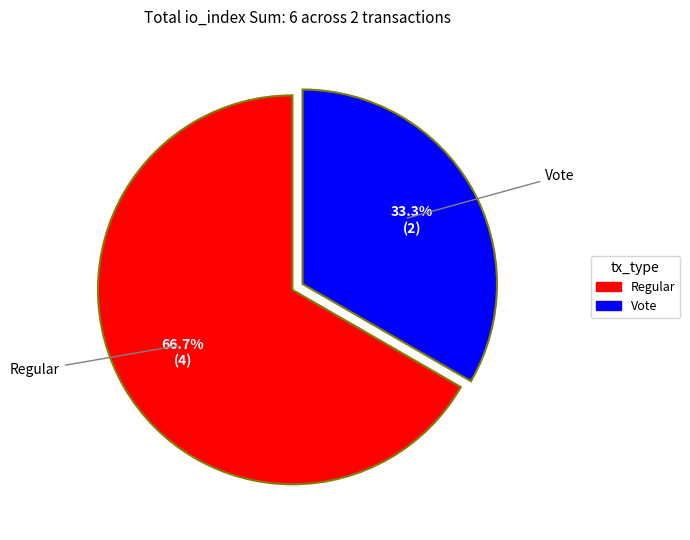

Which has a higher value, Vote or Regular?

Regular